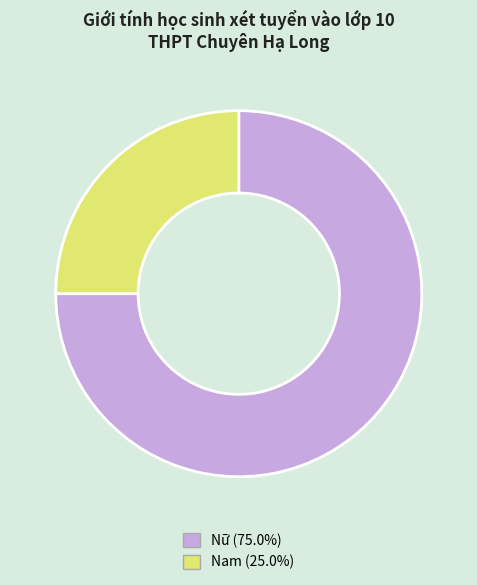

The Nam slice represents 31% of the pie. True or false?

False